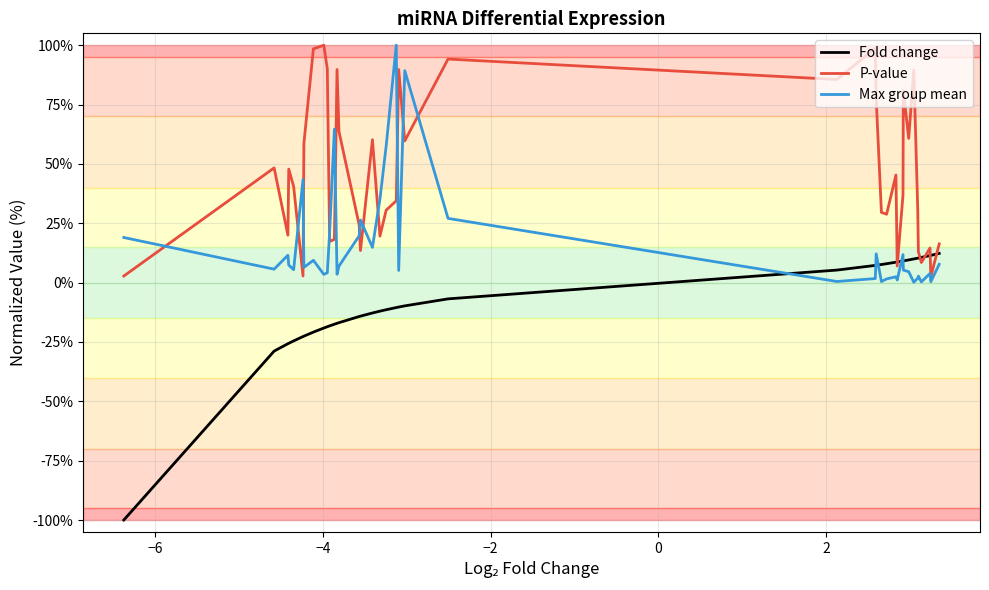

Does the chart display data point markers on the line(s)?

No